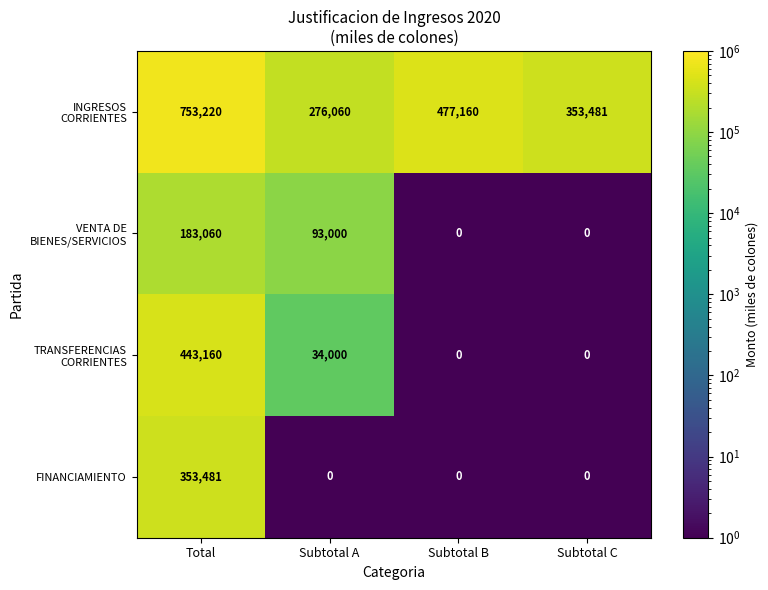

The value of FINANCIAMIENTO at Total is 89648. True or false?

False